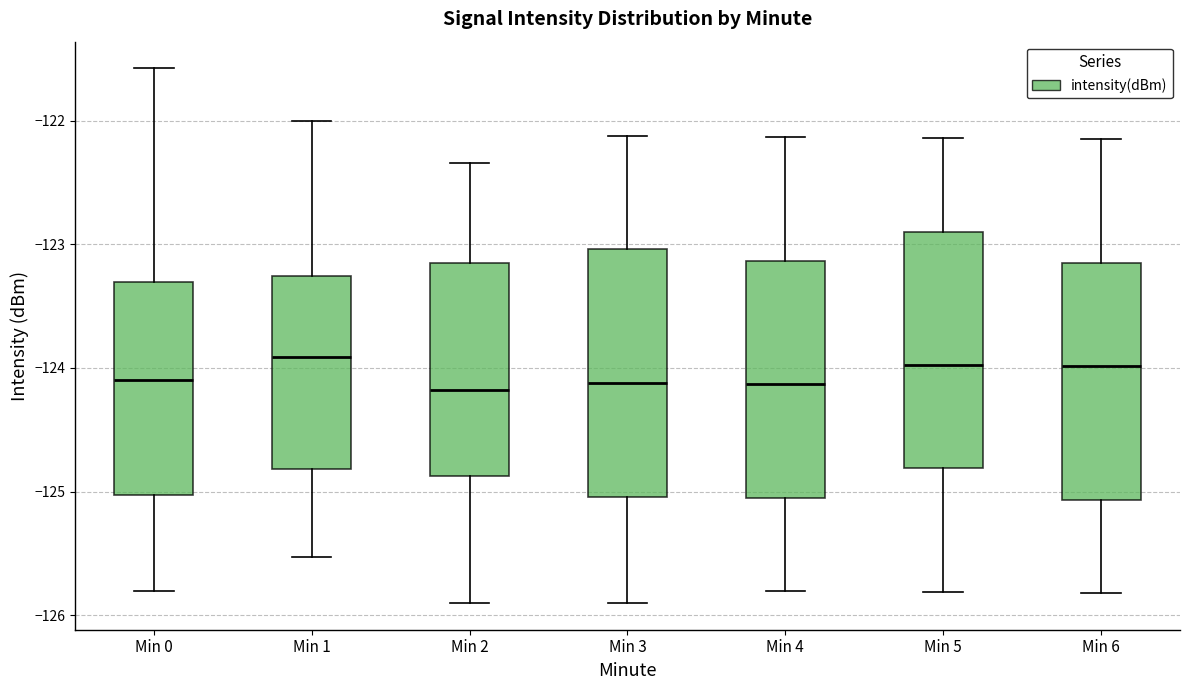

Where is the upper edge of the box for Min 4 on the y-axis? The values are not printed on the chart, so give them approximately, as read against the axis.

-123.1